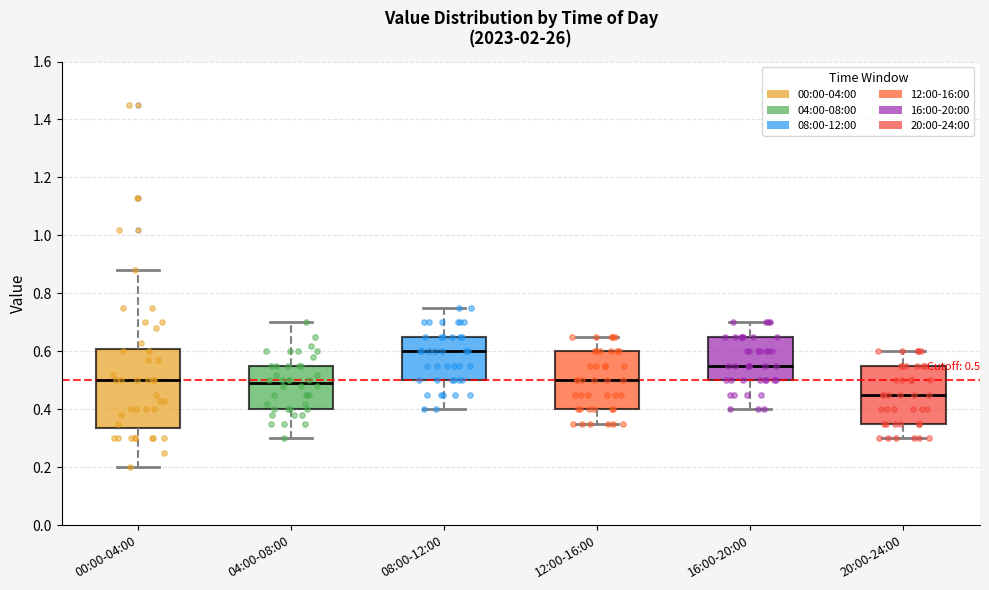

Comparing the boxes themselves (not the whiskers), which one is the tallest?

00:00-04:00